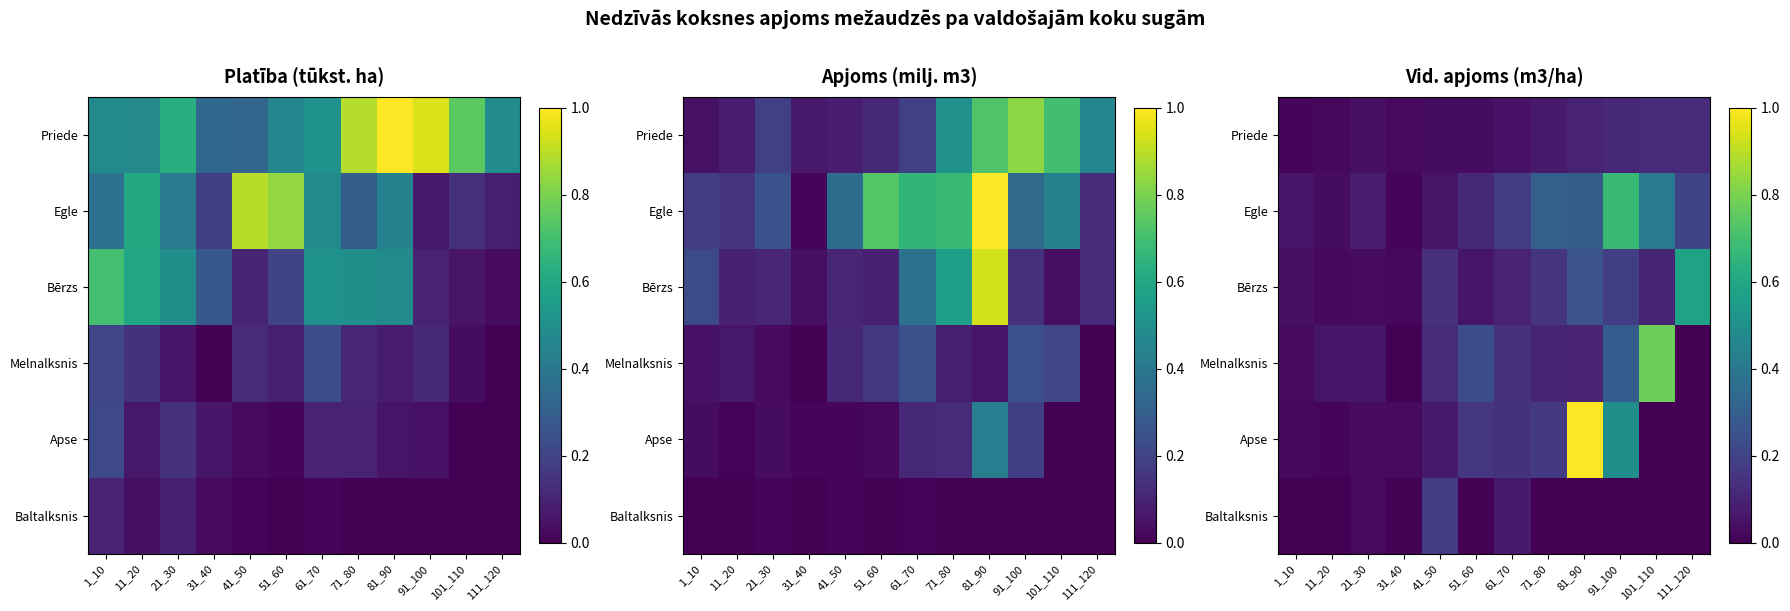

What is the total value across all series at 41_50?

0.6